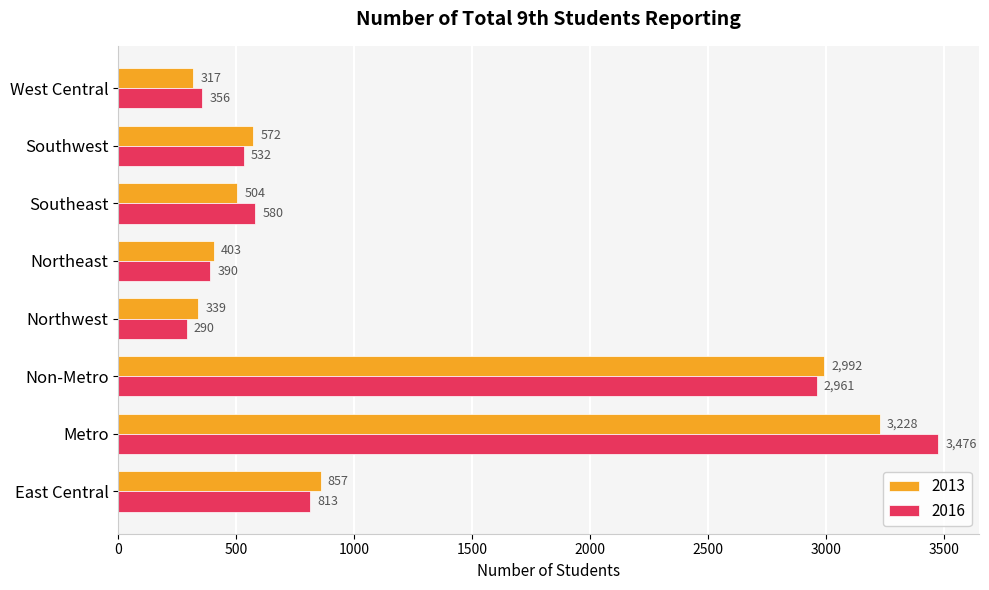

Rank the series by their average value, from lowest to highest.

2013, 2016